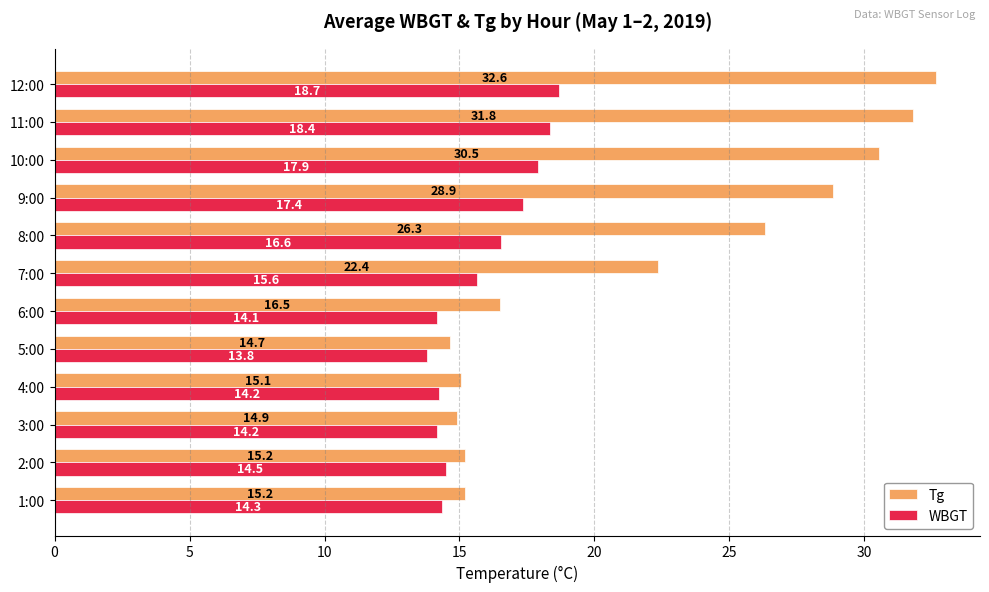

What is the average value of the Tg series?

22.0